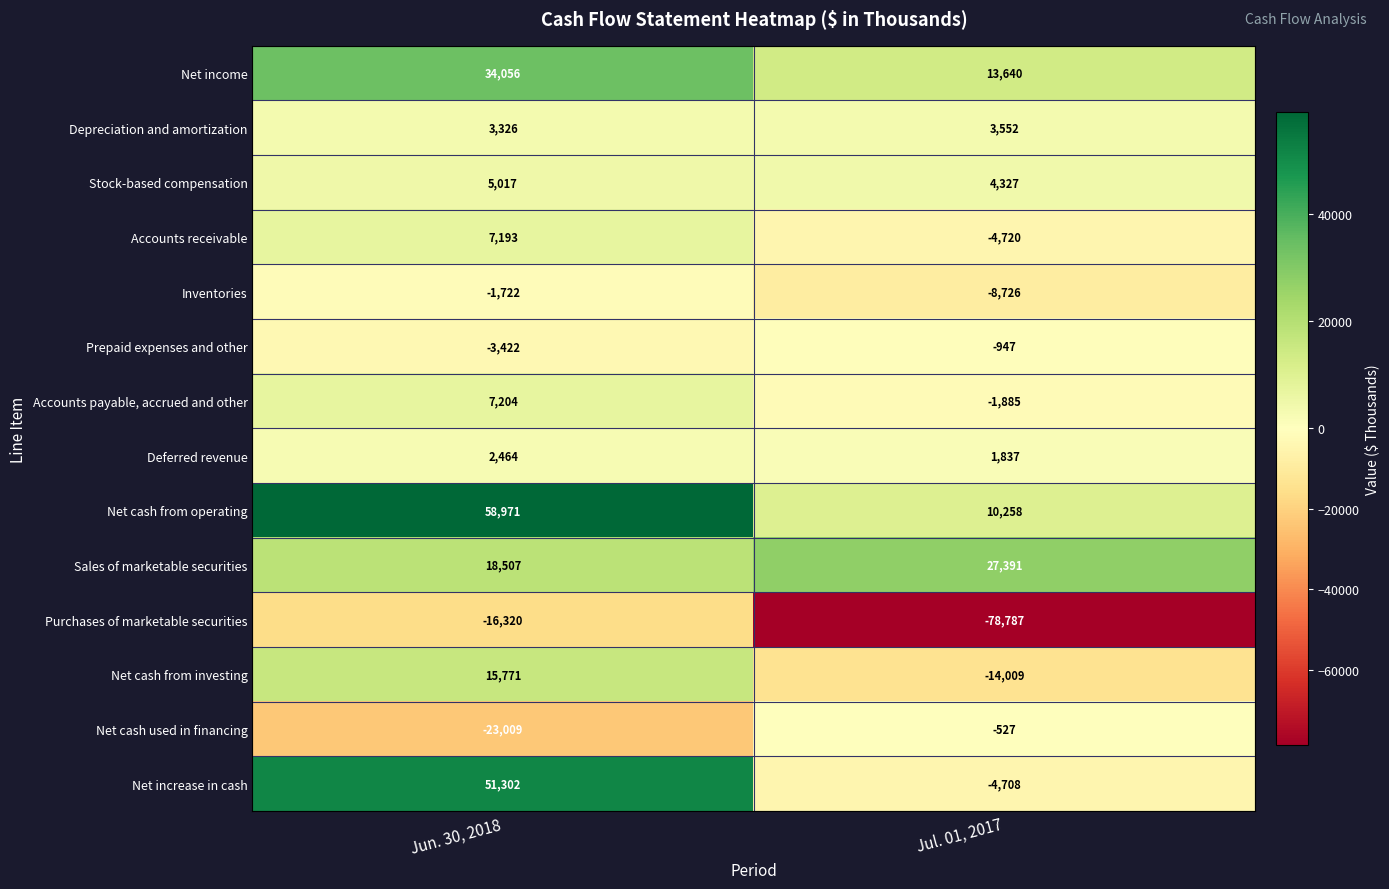

List the series in order of their peak value, highest first.

Net cash from operating, Net increase in cash, Net income, Sales of marketable securities, Net cash from investing, Accounts payable, accrued and other, Accounts receivable, Stock-based compensation, Depreciation and amortization, Deferred revenue, Net cash used in financing, Prepaid expenses and other, Inventories, Purchases of marketable securities